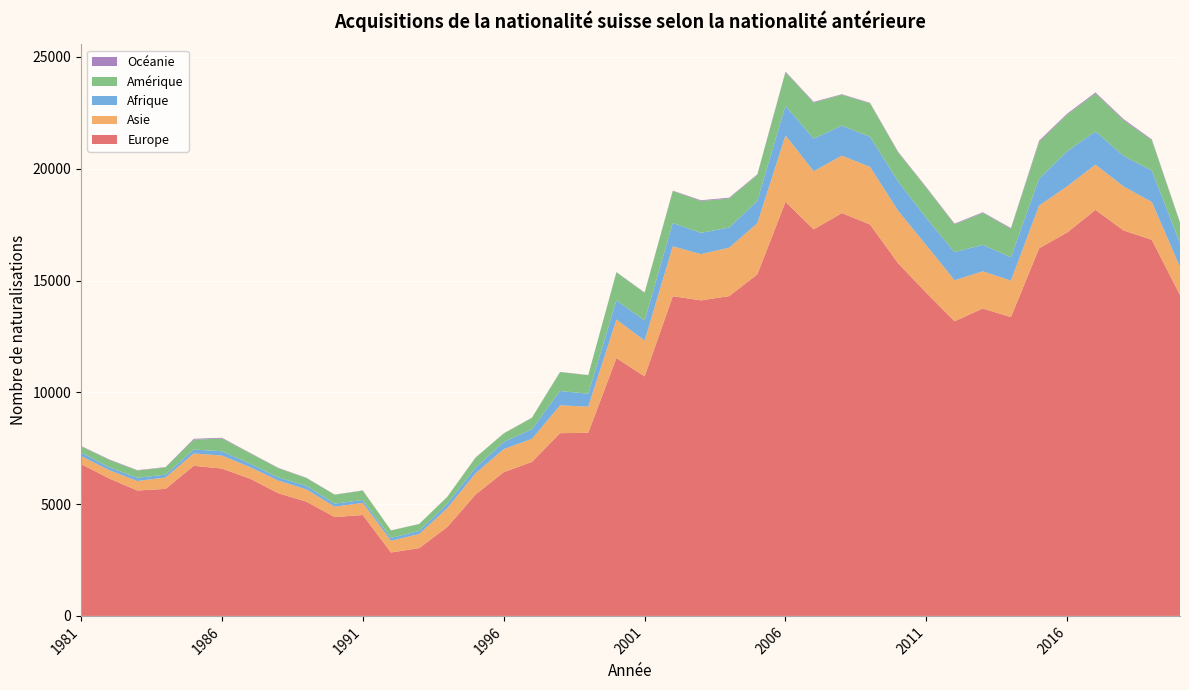

Reading left to right, extract all data points from this chart.

Europe: 1981=6791	1982=6146	1983=5608	1984=5681	1985=6713	1986=6590	1987=6138	1988=5487	1989=5109	1990=4421	1991=4512	1992=2835	1993=3032	1994=3978	1995=5428	1996=6430	1997=6886	1998=8173	1999=8189	2000=11534	2001=10712	2002=14299	2003=14112	2004=14302	2005=15275	2006=18520	2007=17288	2008=18017	2009=17505	2010=15769	2011=14445	2012=13177	2013=13749	2014=13365	2015=16443	2016=17153	2017=18161	2018=17239	2019=16822	2020=14353
Asie: 1981=358	1982=372	1983=424	1984=509	1985=552	1986=583	1987=515	1988=566	1989=549	1990=464	1991=543	1992=526	1993=630	1994=845	1995=948	1996=1030	1997=1030	1998=1243	1999=1169	2000=1723	2001=1602	2002=2230	2003=2069	2004=2167	2005=2283	2006=2972	2007=2600	2008=2569	2009=2578	2010=2346	2011=2130	2012=1834	2013=1663	2014=1635	2015=1909	2016=2064	2017=2023	2018=1968	2019=1693	2020=1255
Afrique: 1981=162	1982=129	1983=147	1984=128	1985=176	1986=193	1987=160	1988=141	1989=159	1990=135	1991=132	1992=127	1993=140	1994=201	1995=253	1996=318	1997=432	1998=642	1999=582	2000=854	2001=901	2002=1044	2003=951	2004=900	2005=1008	2006=1328	2007=1460	2008=1344	2009=1348	2010=1309	2011=1220	2012=1261	2013=1184	2014=1041	2015=1207	2016=1569	2017=1487	2018=1367	2019=1409	2020=1061
Amérique: 1981=270	1982=331	1983=324	1984=321	1985=443	1986=569	1987=462	1988=415	1989=347	1990=401	1991=414	1992=335	1993=305	1994=301	1995=446	1996=380	1997=510	1998=845	1999=826	2000=1254	2001=1235	2002=1430	2003=1425	2004=1299	2005=1156	2006=1493	2007=1607	2008=1383	2009=1493	2010=1297	2011=1346	2012=1238	2013=1428	2014=1272	2015=1635	2016=1638	2017=1689	2018=1588	2019=1350	2020=908
Océanie: 1981=22	1982=22	1983=15	1984=17	1985=36	1986=32	1987=17	1988=14	1989=13	1990=6	1991=12	1992=4	1993=5	1994=6	1995=10	1996=7	1997=8	1998=10	1999=7	2000=12	2001=15	2002=18	2003=33	2004=37	2005=27	2006=33	2007=35	2008=20	2009=24	2010=32	2011=32	2012=34	2013=29	2014=34	2015=59	2016=45	2017=51	2018=54	2019=38	2020=25